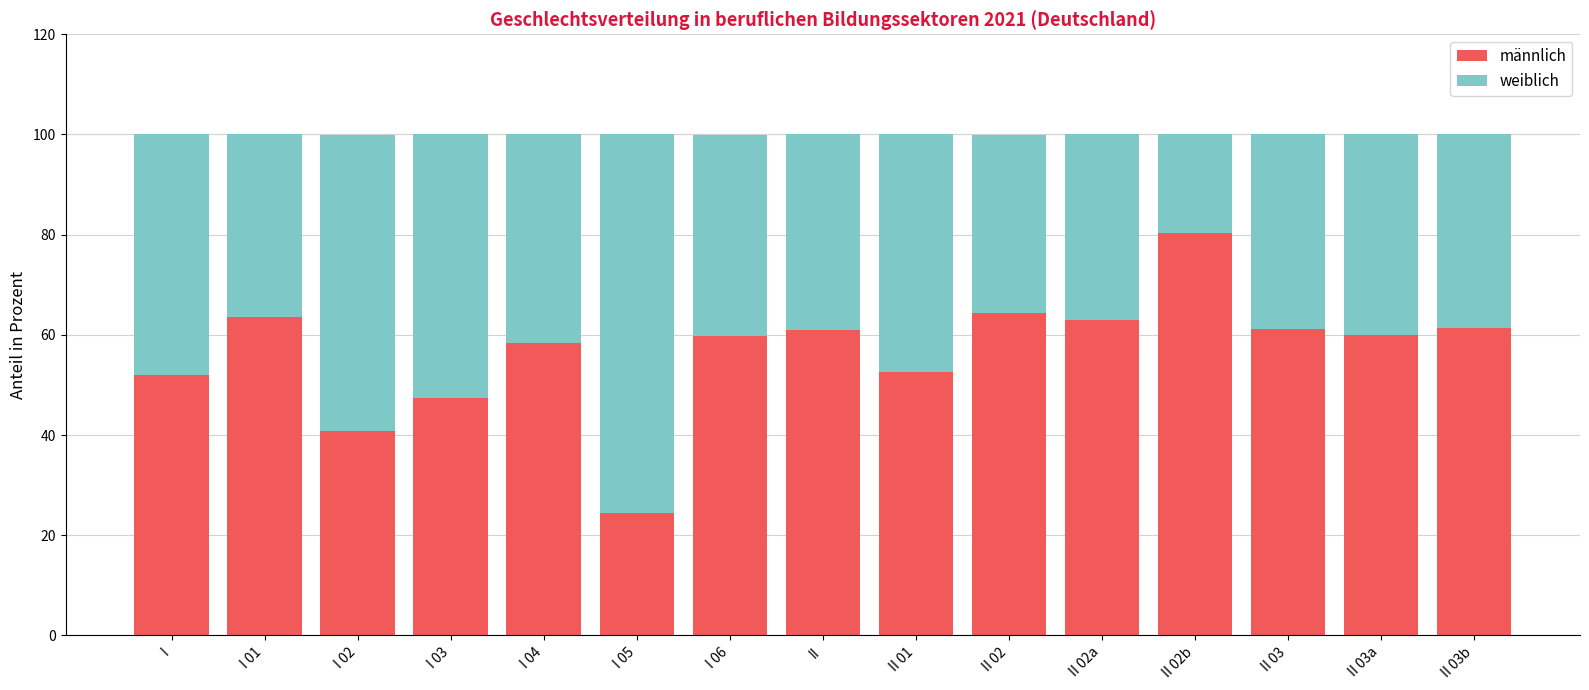

Which category has the highest value in the männlich series?

II 02b